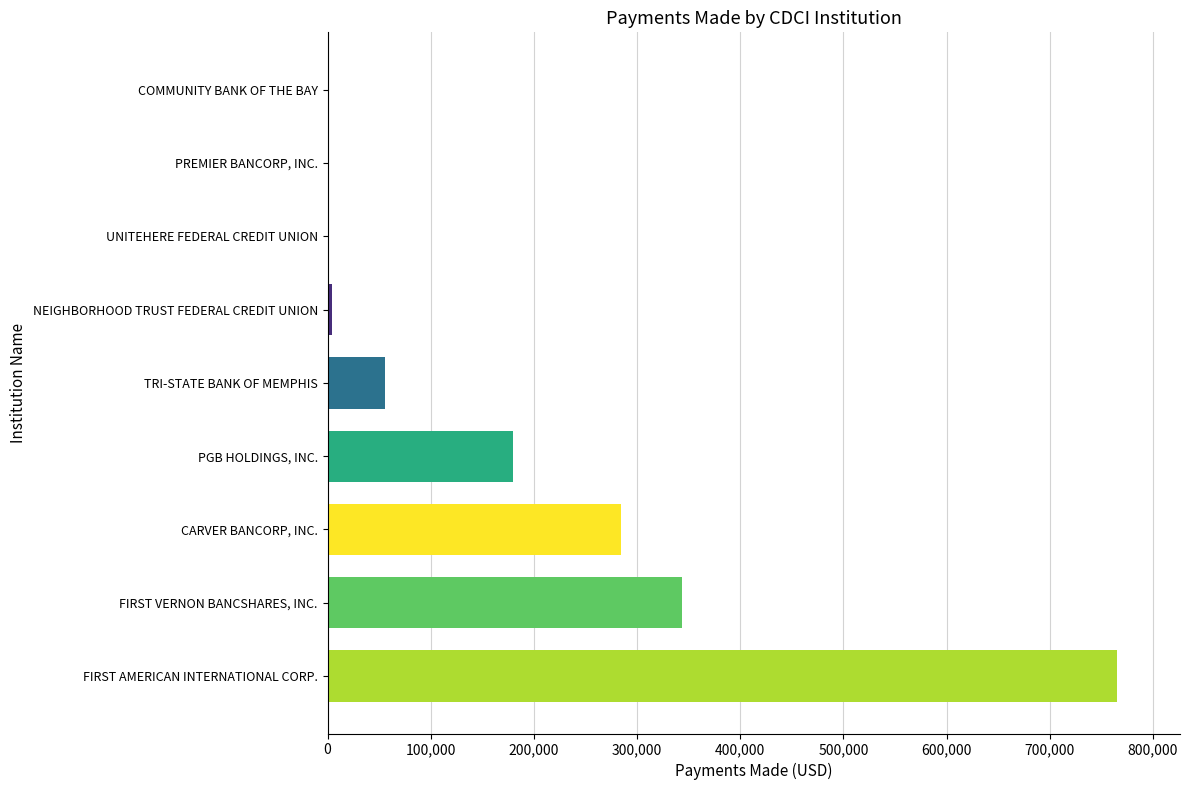

What is the average value?

181543